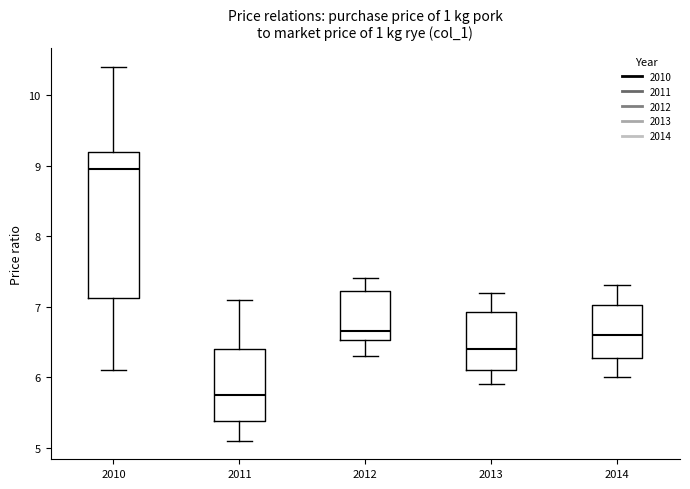

Reading left to right, read every box against the y-axis: the position of its median line, the range the box covers, and the ends of its whiskers. The values are not printed on the chart, so give them approximately, as read against the axis.

2010: median 9.0, box 7.1 to 9.2, whiskers 6.1 to 10.4
2011: median 5.8, box 5.4 to 6.4, whiskers 5.1 to 7.1
2012: median 6.7, box 6.5 to 7.2, whiskers 6.3 to 7.4
2013: median 6.4, box 6.1 to 6.9, whiskers 5.9 to 7.2
2014: median 6.6, box 6.3 to 7.0, whiskers 6.0 to 7.3